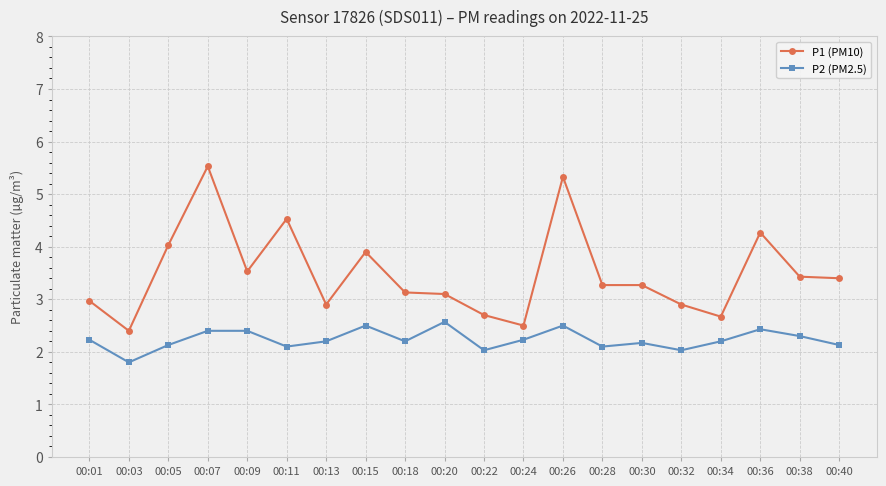

At 00:26, list the series in order from smallest to largest.

P2 (PM2.5), P1 (PM10)